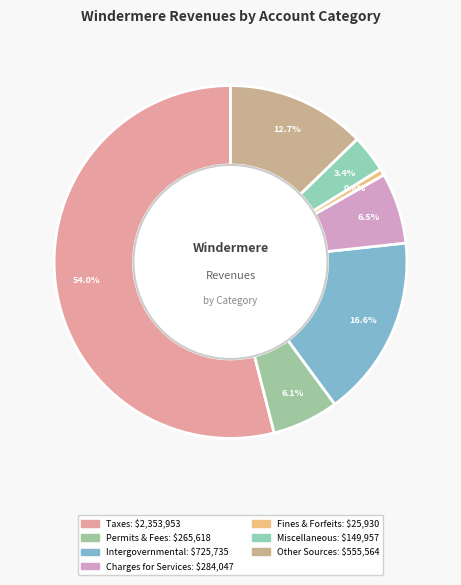

Which category has the biggest portion of the pie?

Taxes